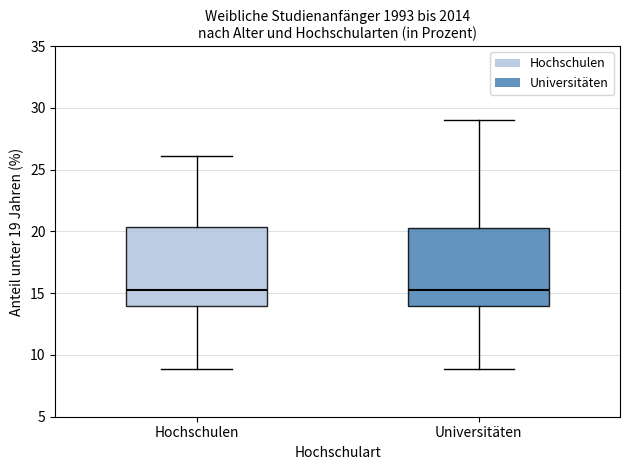

Reading left to right, read every box against the y-axis: the position of its median line, the range the box covers, and the ends of its whiskers. The values are not printed on the chart, so give them approximately, as read against the axis.

Hochschulen: median 15.0, box 14.0 to 20.5, whiskers 9.0 to 26.0
Universitäten: median 15.0, box 14.0 to 20.5, whiskers 9.0 to 29.0